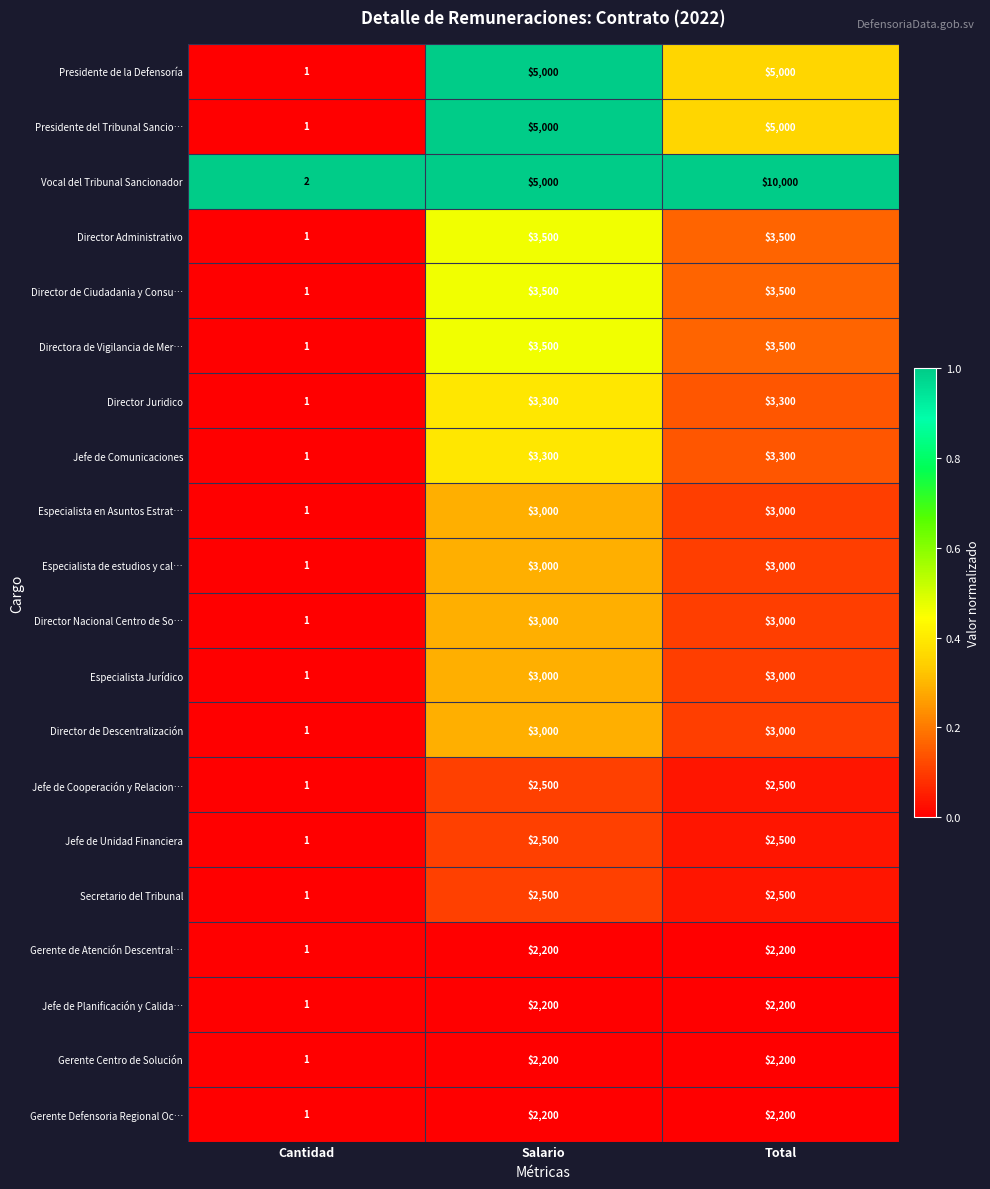

Is the value of Especialista en Asuntos Estrat… at Salario greater than the value of Especialista Jurídico at Cantidad?

Yes